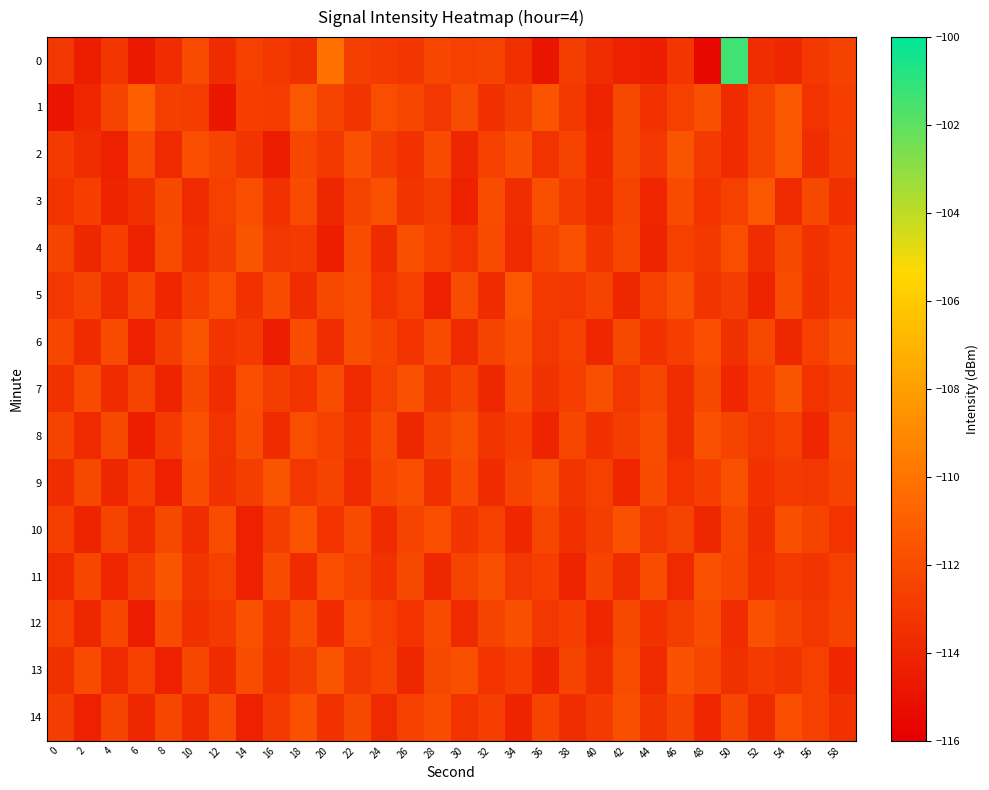

What is the minimum value shown in the chart?

-115.5